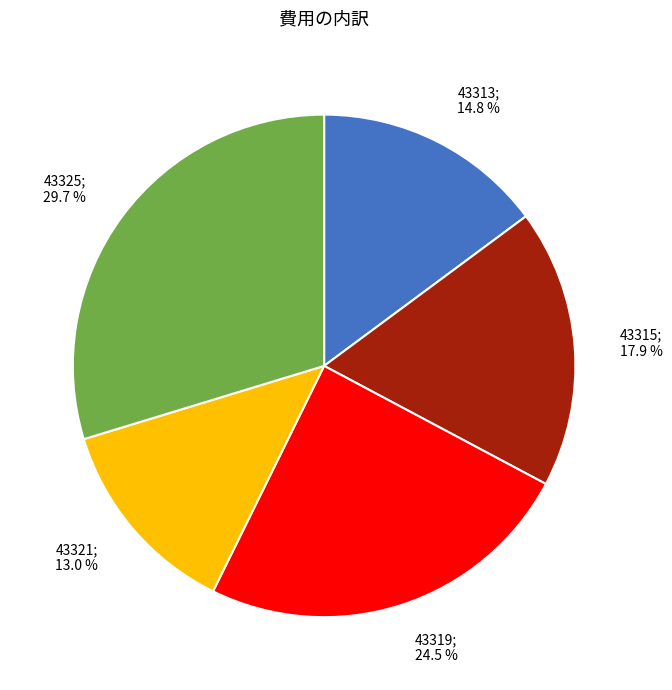

Is there any slice that represents more than half of the pie?

No